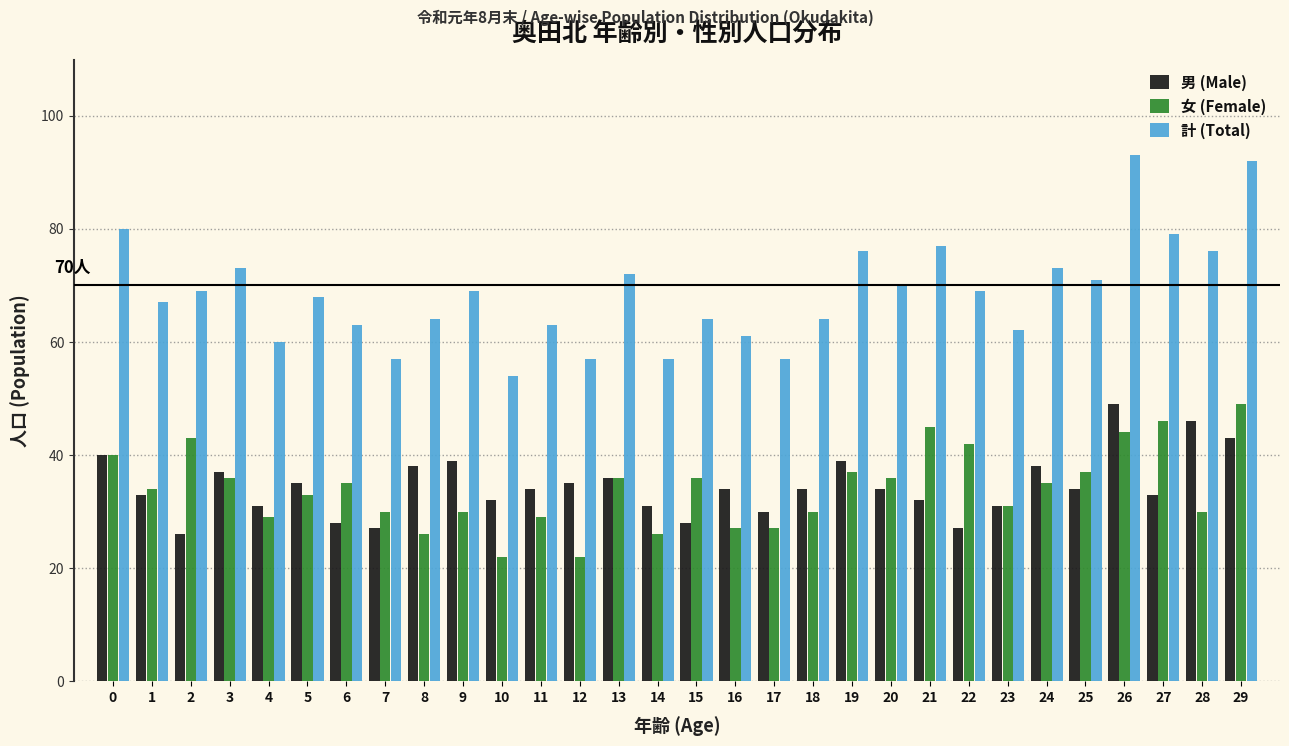

Is the value of 女 (Female) at 5 greater than the value of 男 (Male) at 29?

No